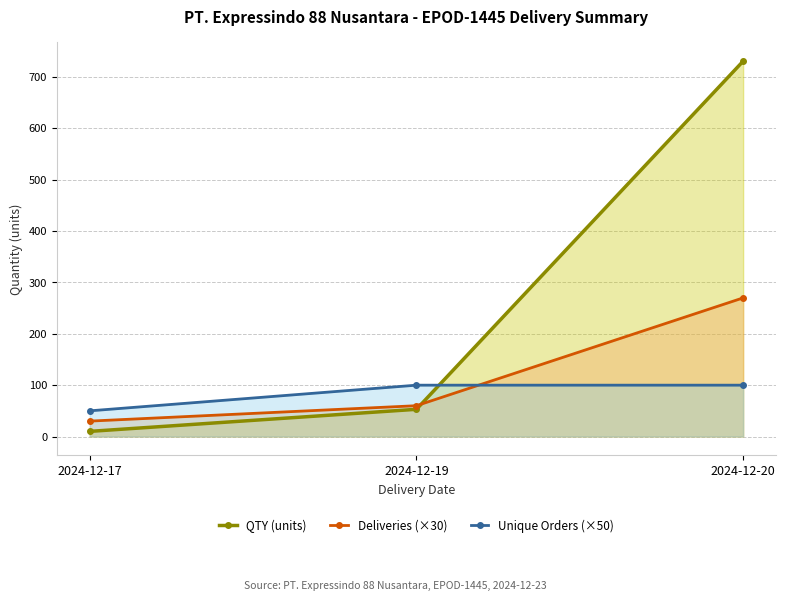

How many distinct data groups are displayed?

3